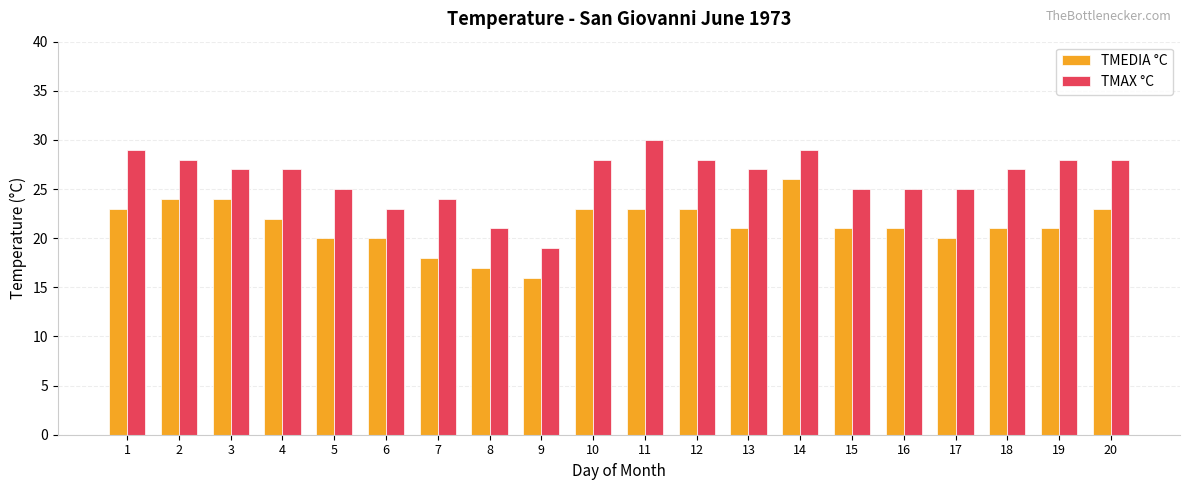

Reading right to left, what are all the values shown in this chart?

TMEDIA °C: 23	21	21	20	21	21	26	21	23	23	23	16	17	18	20	20	22	24	24	23
TMAX °C: 28	28	27	25	25	25	29	27	28	30	28	19	21	24	23	25	27	27	28	29